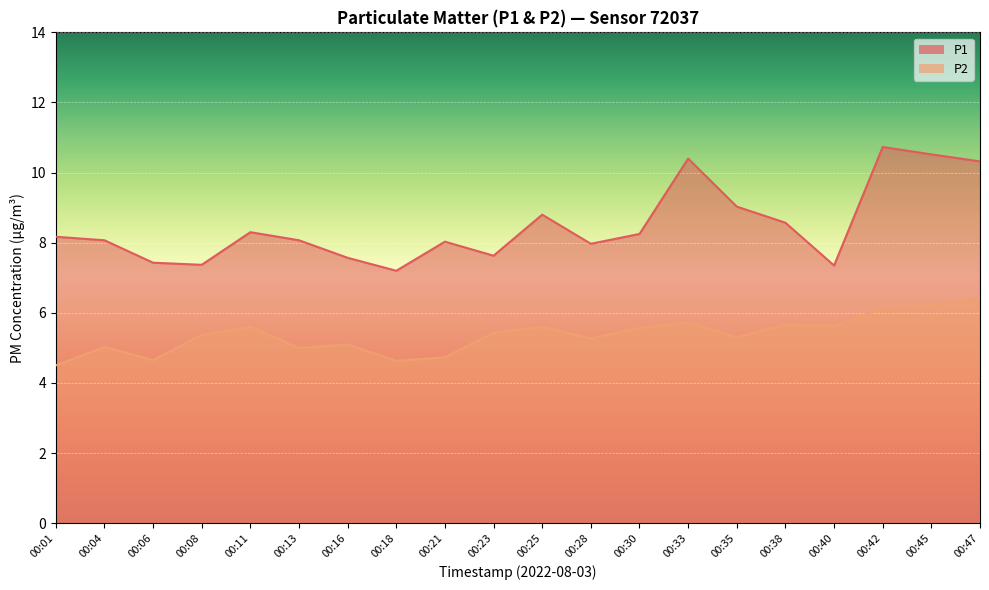

What is the spread (max minus min) of values at 00:21?

3.3